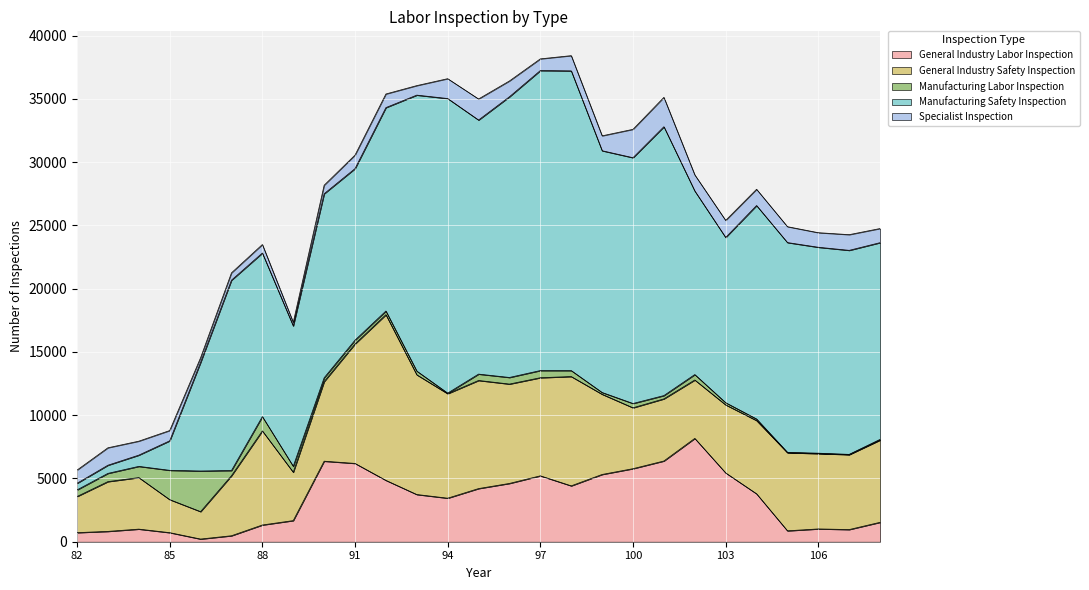

In Manufacturing Safety Inspection, how many points are lower than both neighbors (excluding endpoints)?

5